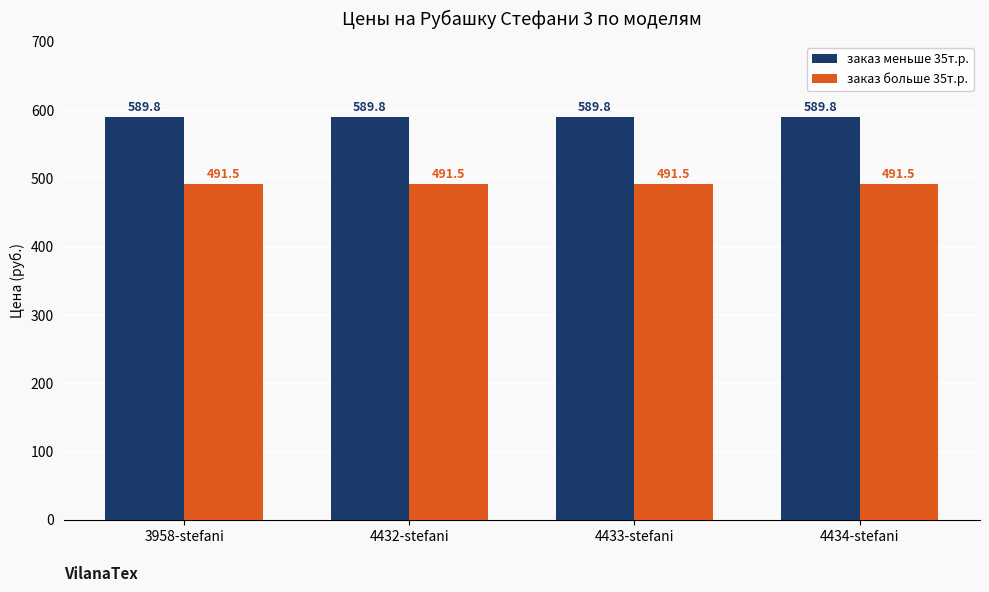

How many data points does each series have?

4